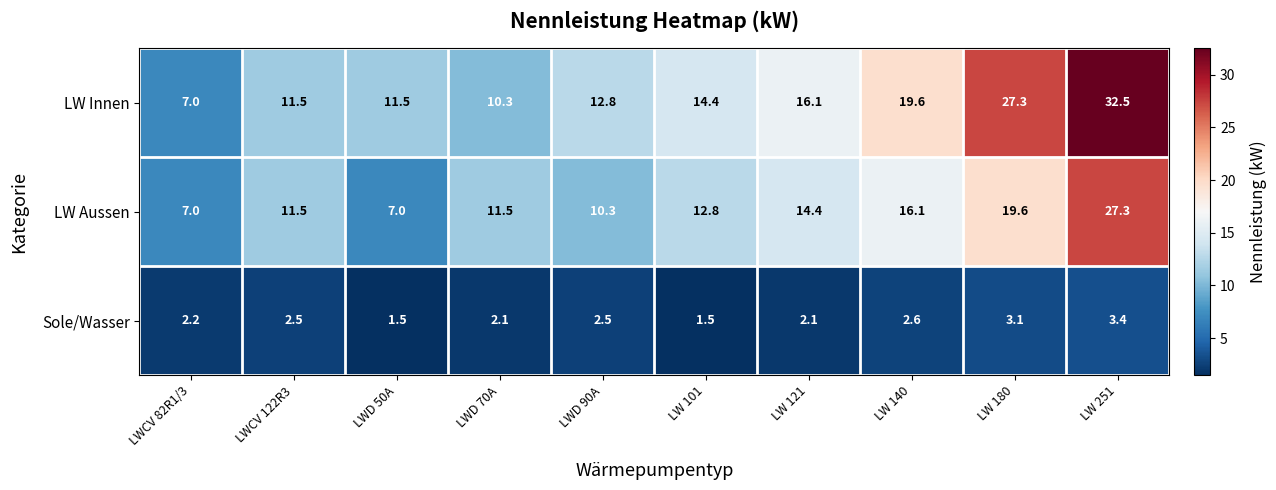

Reading left to right, extract all data points from this chart.

LW Innen: LWCV 82R1/3=7.0	LWCV 122R3=11.5	LWD 50A=11.5	LWD 70A=10.3	LWD 90A=12.8	LW 101=14.4	LW 121=16.1	LW 140=19.6	LW 180=27.3	LW 251=32.5
LW Aussen: LWCV 82R1/3=7.0	LWCV 122R3=11.5	LWD 50A=7.0	LWD 70A=11.5	LWD 90A=10.3	LW 101=12.8	LW 121=14.4	LW 140=16.1	LW 180=19.6	LW 251=27.3
Sole/Wasser: LWCV 82R1/3=2.2	LWCV 122R3=2.5	LWD 50A=1.5	LWD 70A=2.1	LWD 90A=2.5	LW 101=1.5	LW 121=2.1	LW 140=2.6	LW 180=3.1	LW 251=3.4